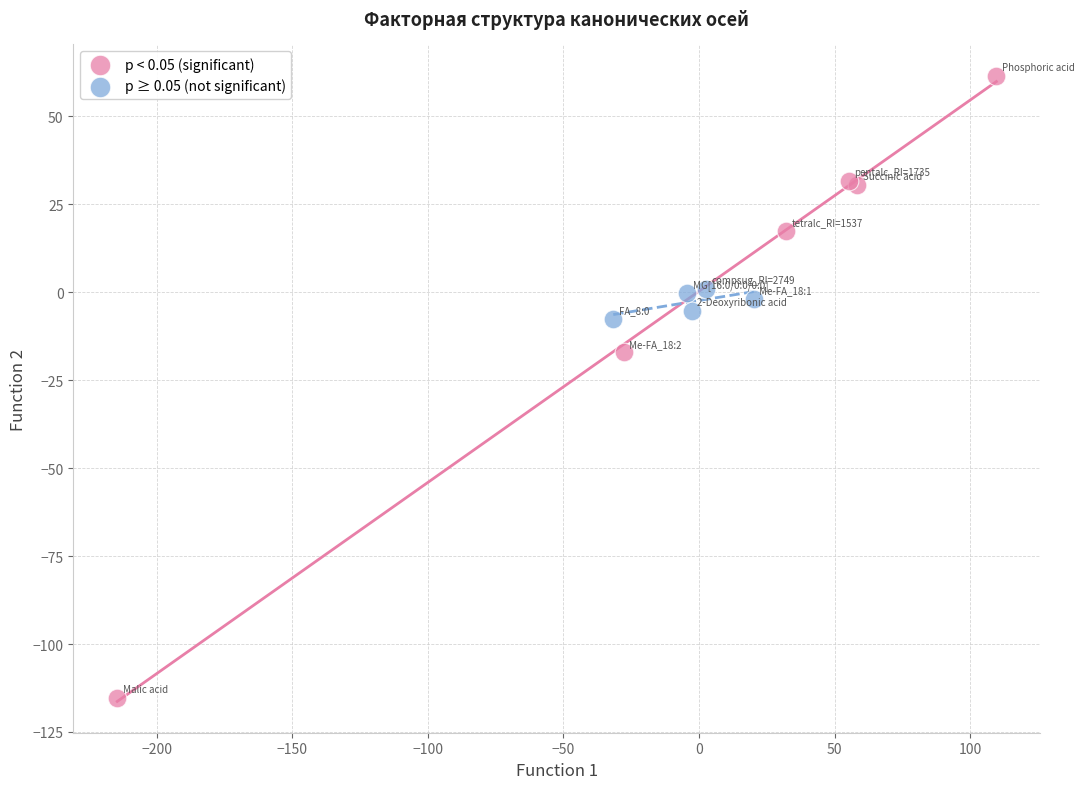

Which series contains the highest Y value?

p < 0.05 (significant)